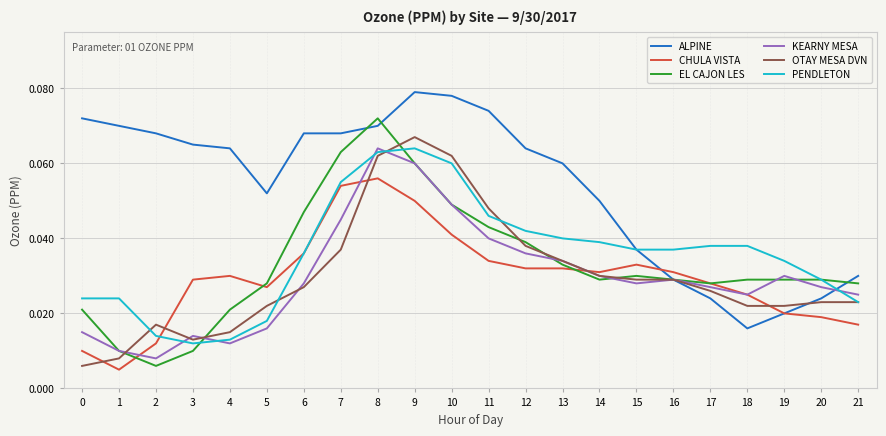

Between 9 and 14, which series saw the biggest shift?

OTAY MESA DVN